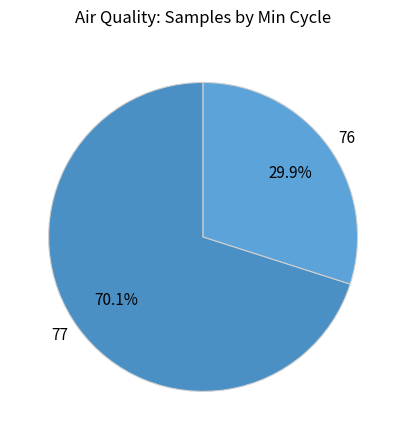

What is the smallest slice in the pie chart?

76